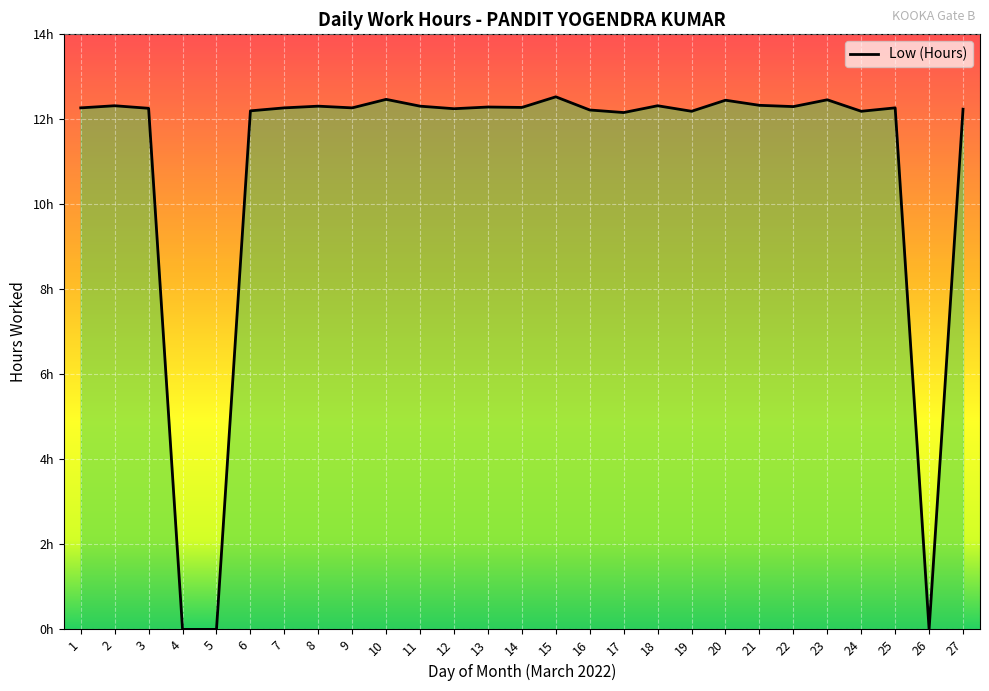

Reading left to right, transcribe all the data shown in this chart.

12.3	12.3	12.3	0.0	0.0	12.2	12.3	12.3	12.3	12.5	12.3	12.2	12.3	12.3	12.5	12.2	12.2	12.3	12.2	12.4	12.3	12.3	12.5	12.2	12.3	0.0	12.2